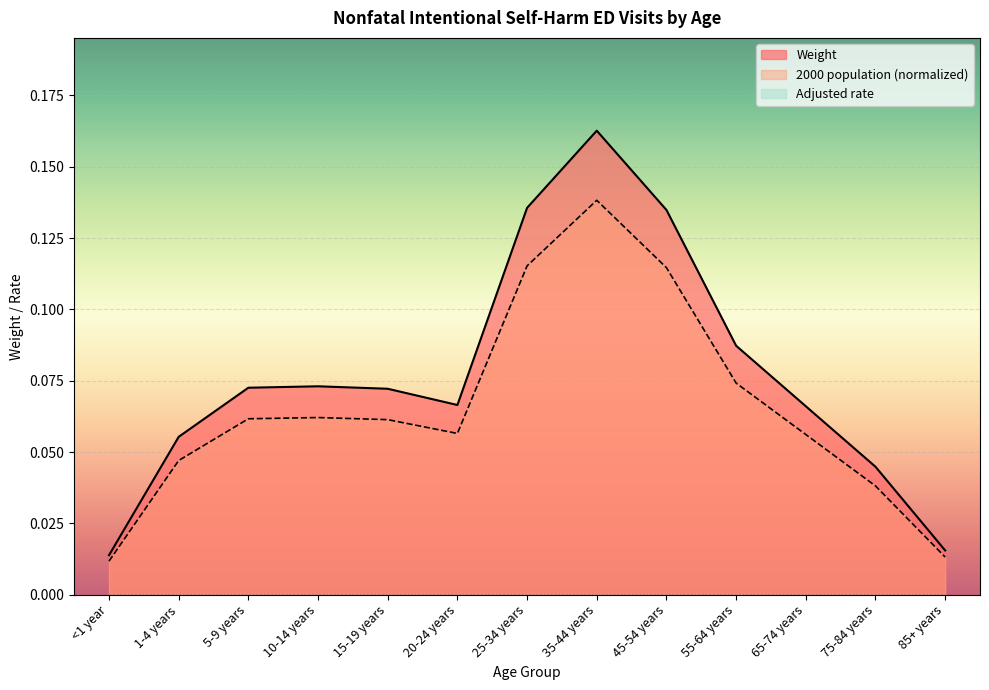

True or false: 2000 population (normalized) and Weight intersect in this chart.

False